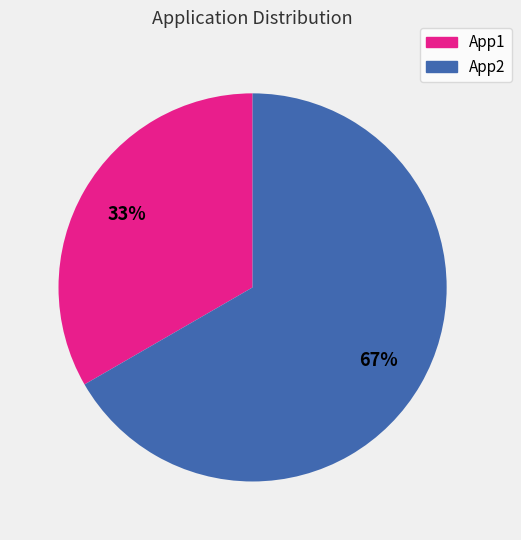

Which category accounts for the majority?

App2